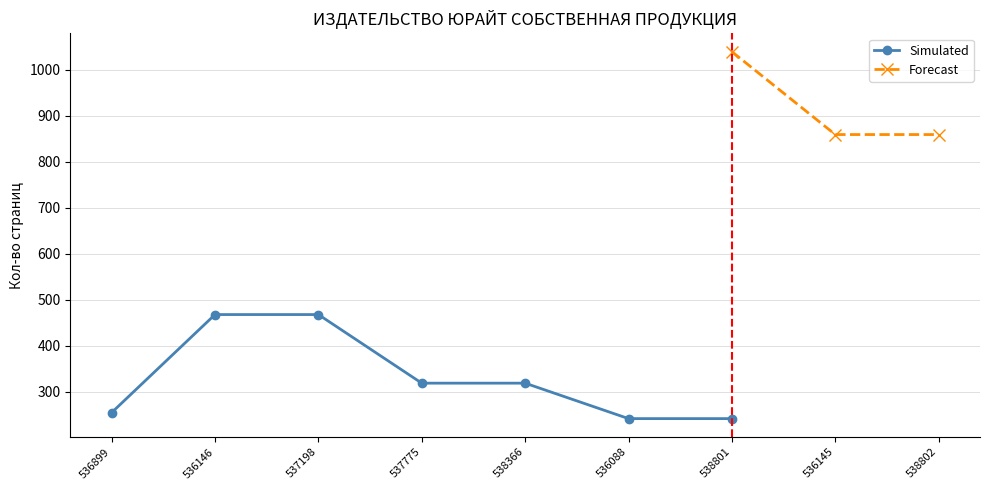

Rank the series by their average value, from lowest to highest.

Simulated, Forecast